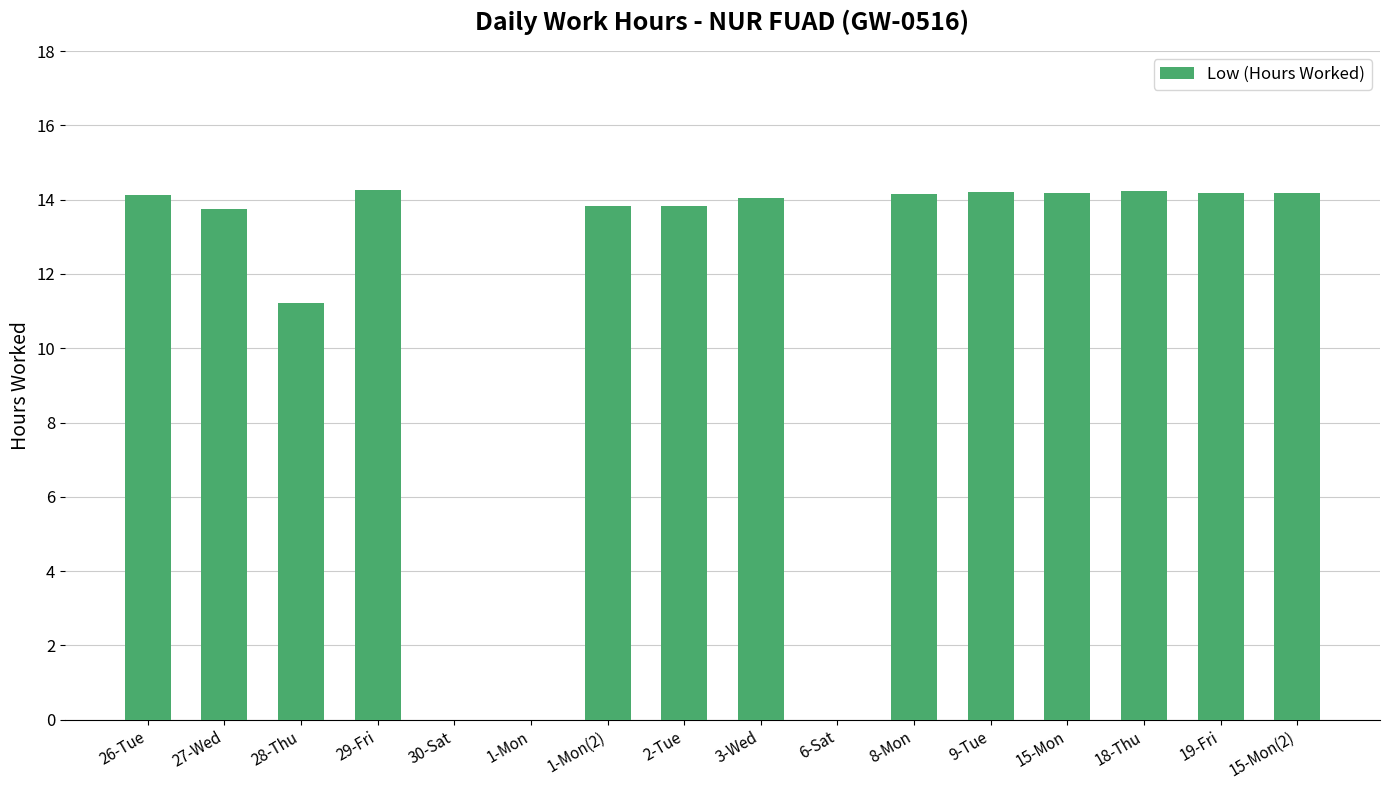

Where is the data nearest to the value 7?

28-Thu